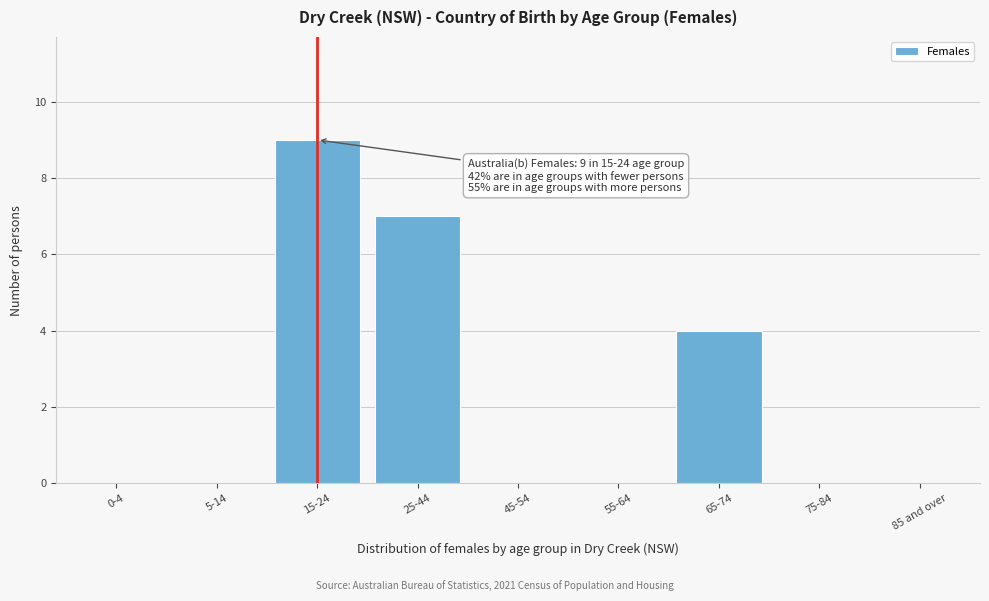

Reading left to right, transcribe all the data shown in this chart.

0-4=0	5-14=0	15-24=9	25-44=7	45-54=0	55-64=0	65-74=4	75-84=0	85 and over=0